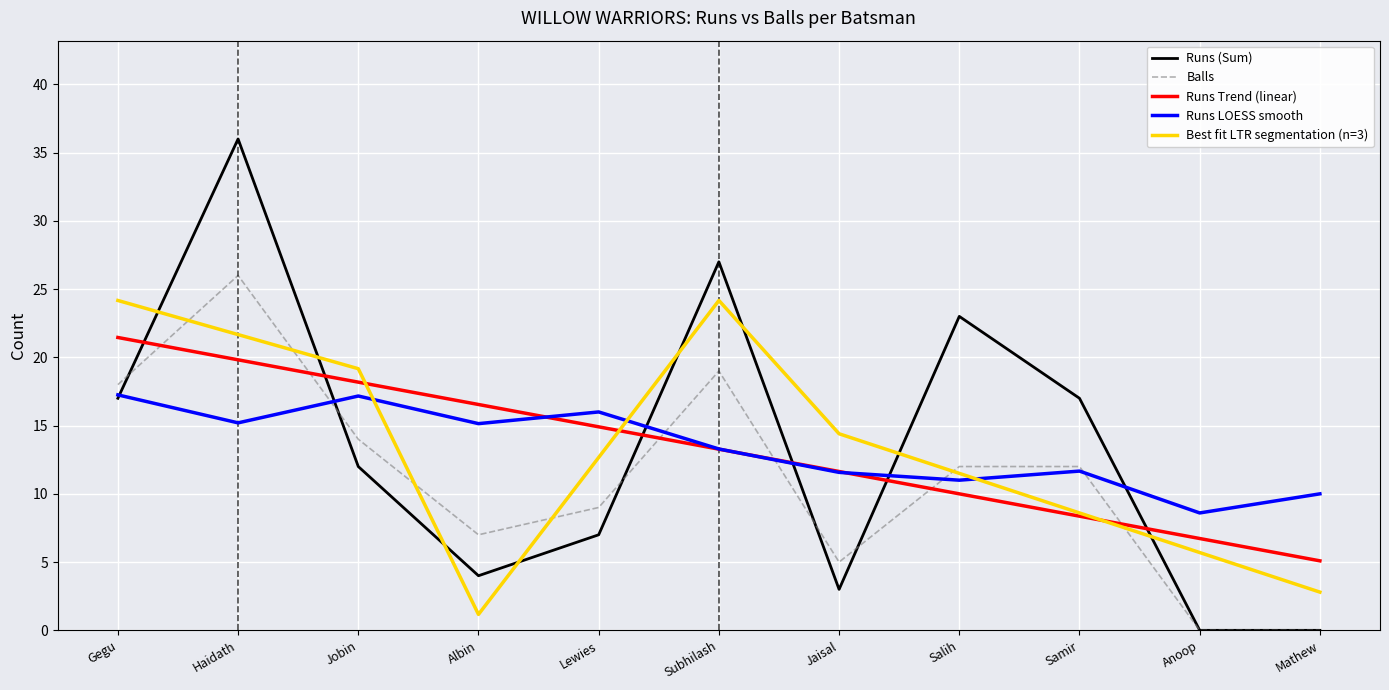

The Balls series shows 0.0 at Anoop. True or false?

True